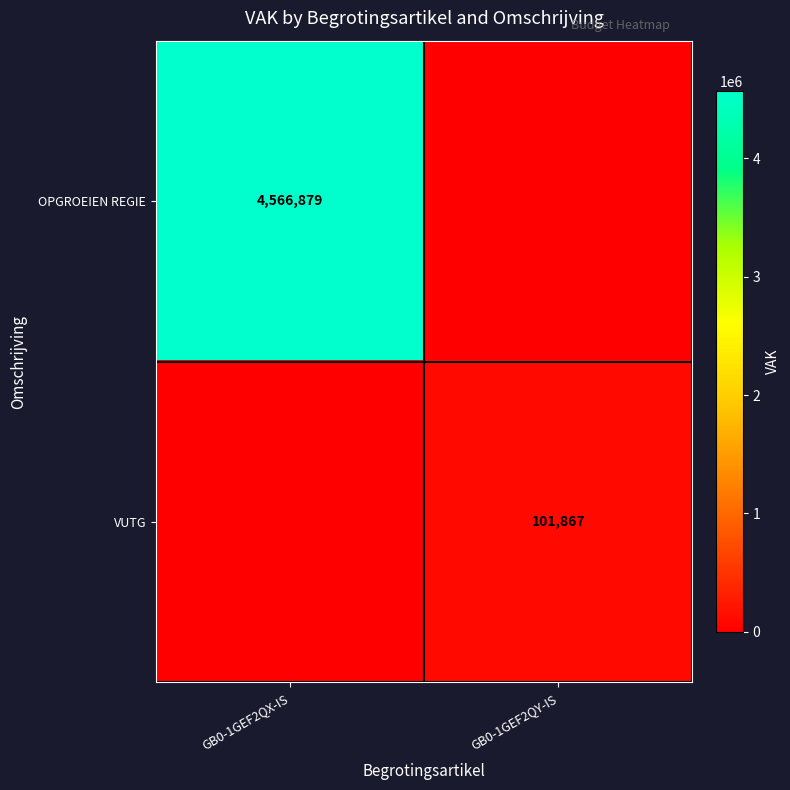

Which label corresponds to the largest value in the chart?

GB0-1GEF2QX-IS